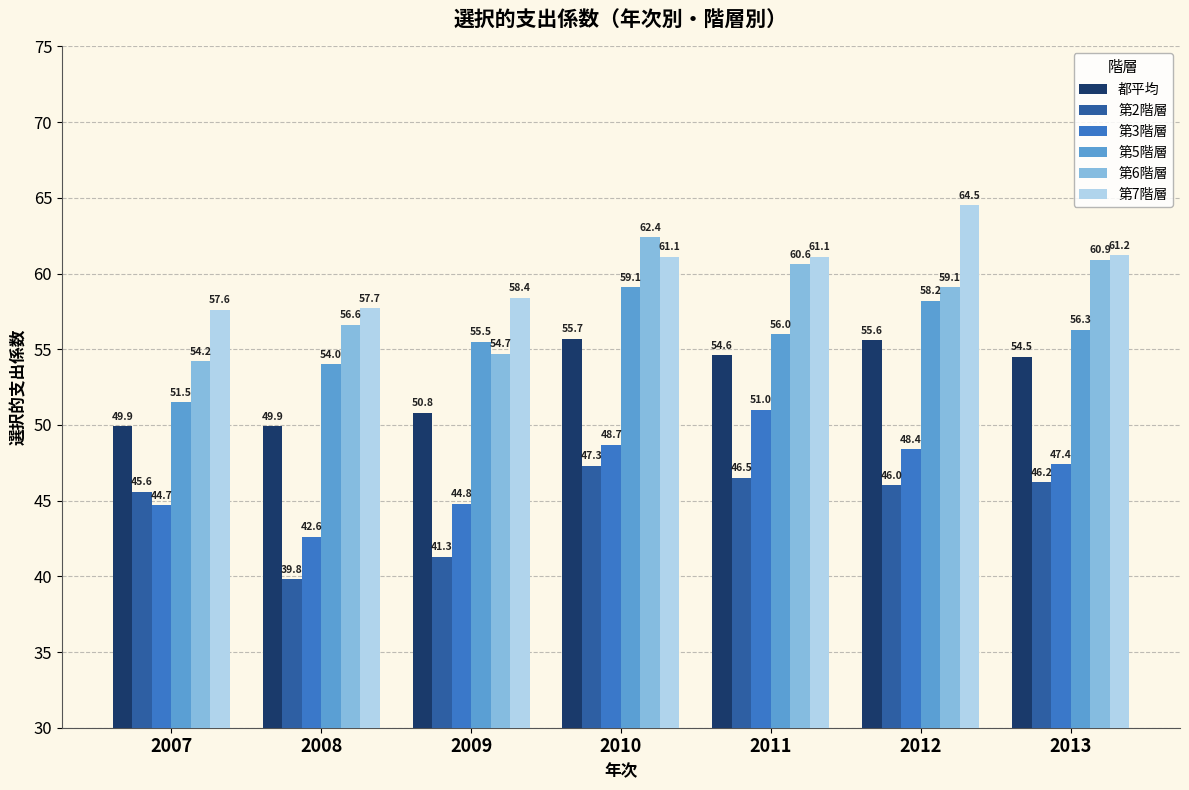

What is the smallest value displayed?

39.8